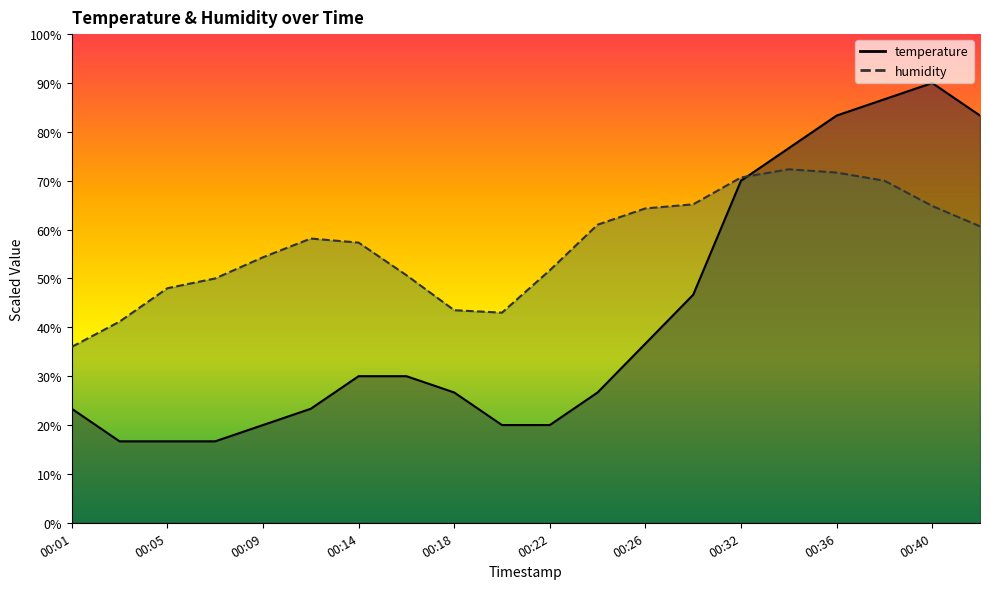

Does the chart display data point markers on the line(s)?

No